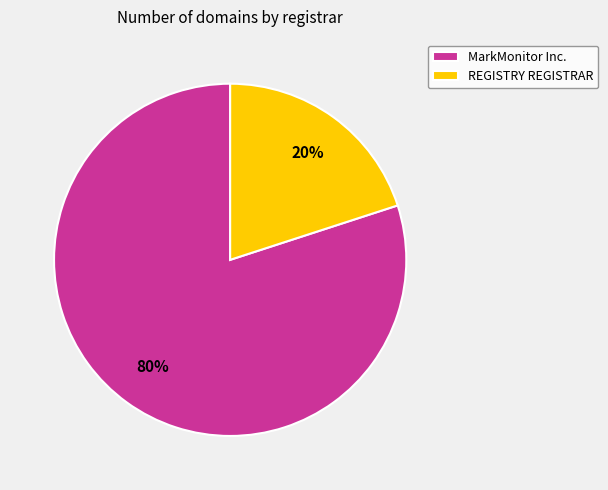

To the nearest percent, what percentage of the pie is REGISTRY REGISTRAR?

20%